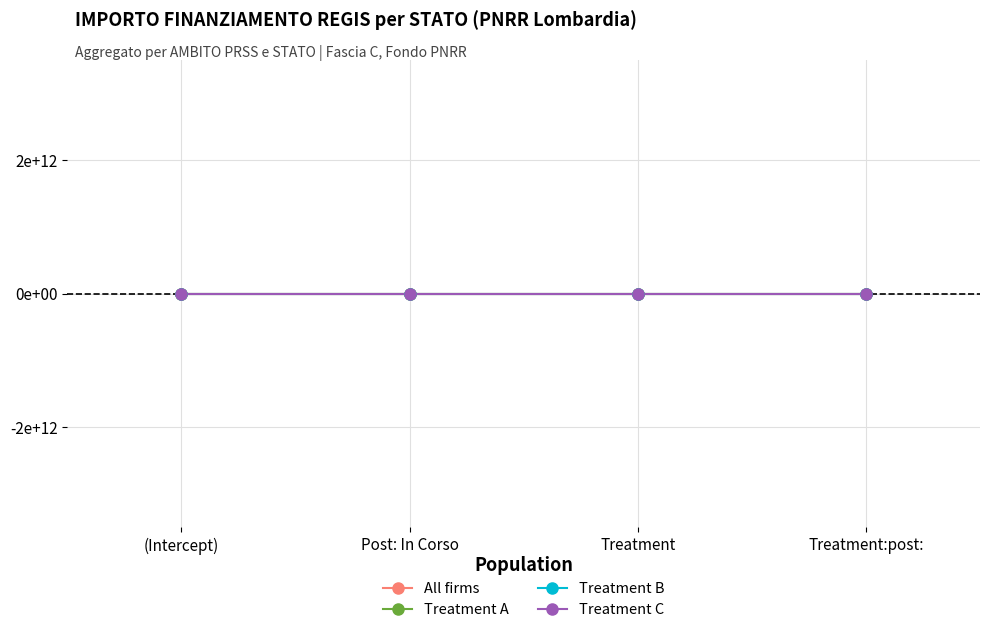

What is the label of the 4th point from the right?

(Intercept)